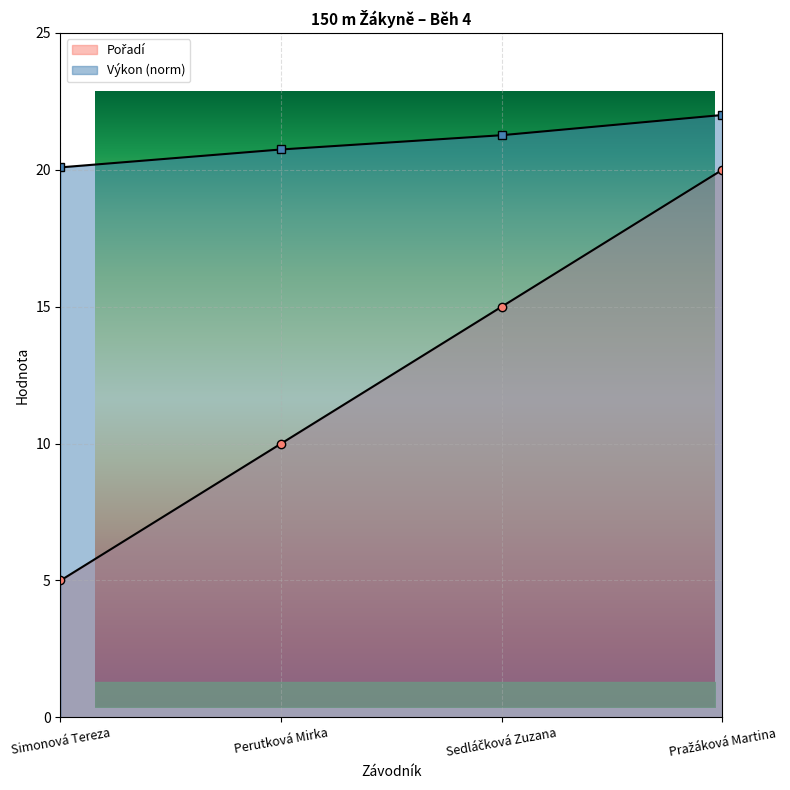

Read the Výkon value at Pražáková Martina.

22.0